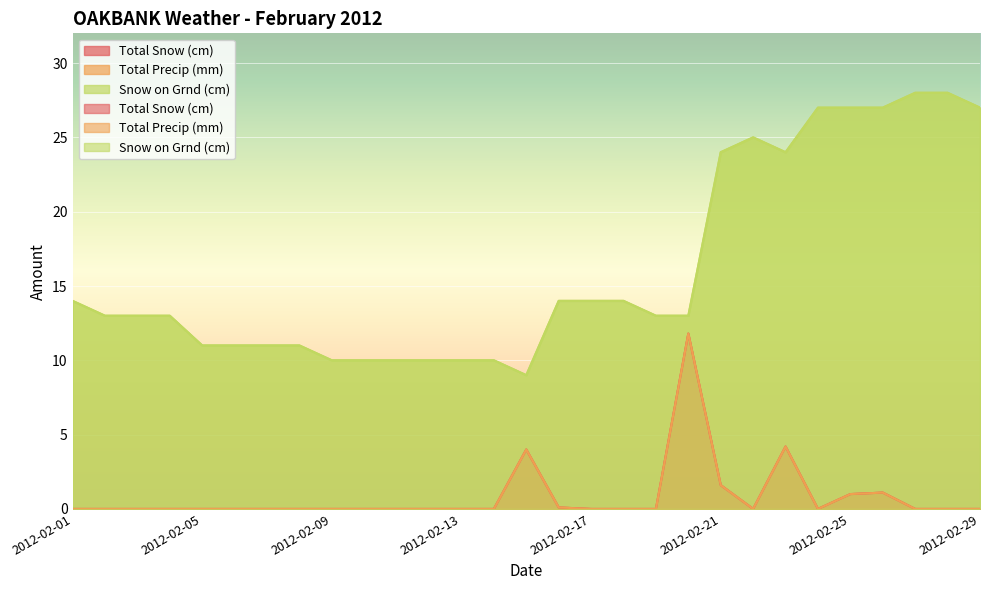

How many categories are shown in the chart?

29